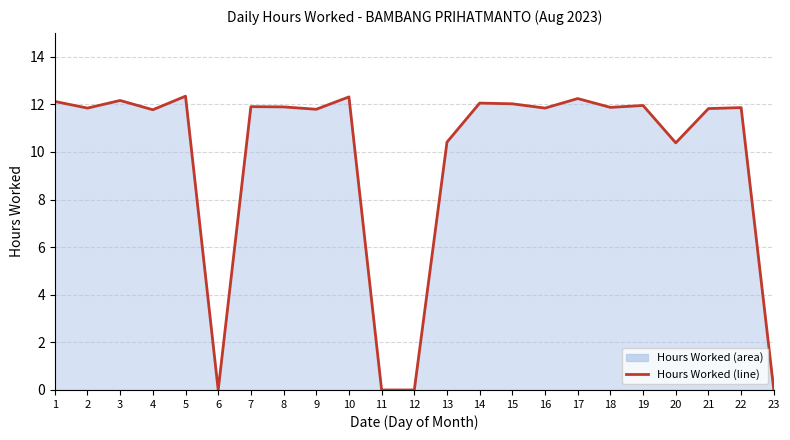

Rank the categories by value from highest to lowest.

5, 10, 17, 3, 1, 14, 15, 19, 7, 8, 18, 22, 2, 16, 21, 9, 4, 13, 20, 6, 11, 12, 23